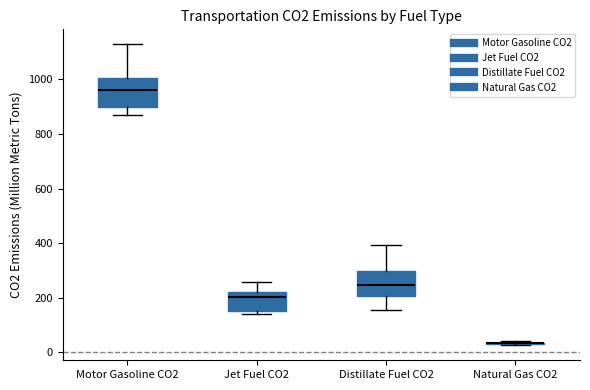

Reading left to right, read every box against the y-axis: the position of its median line, the range the box covers, and the ends of its whiskers. The values are not printed on the chart, so give them approximately, as read against the axis.

Motor Gasoline CO2: median 960, box 900 to 1000, whiskers 880 to 1120
Jet Fuel CO2: median 200, box 160 to 220, whiskers 140 to 260
Distillate Fuel CO2: median 240, box 200 to 300, whiskers 160 to 400
Natural Gas CO2: box collapsed to a line at 40, whiskers 20 to 40